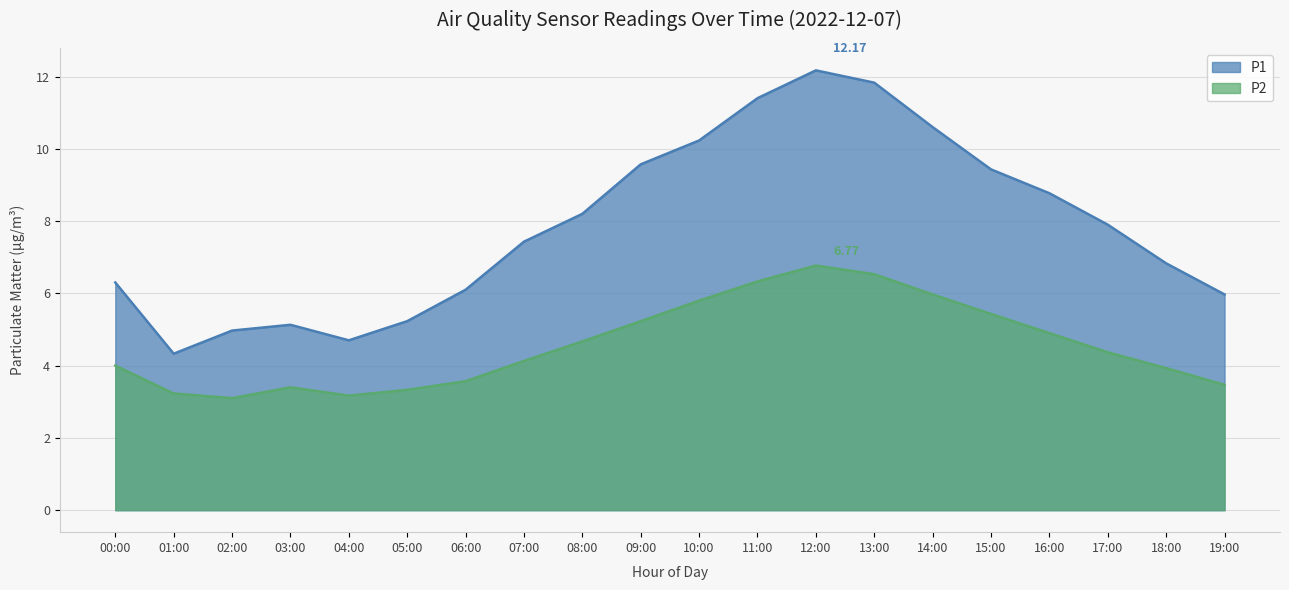

Rank the series by their maximum value, from lowest to highest.

P2, P1